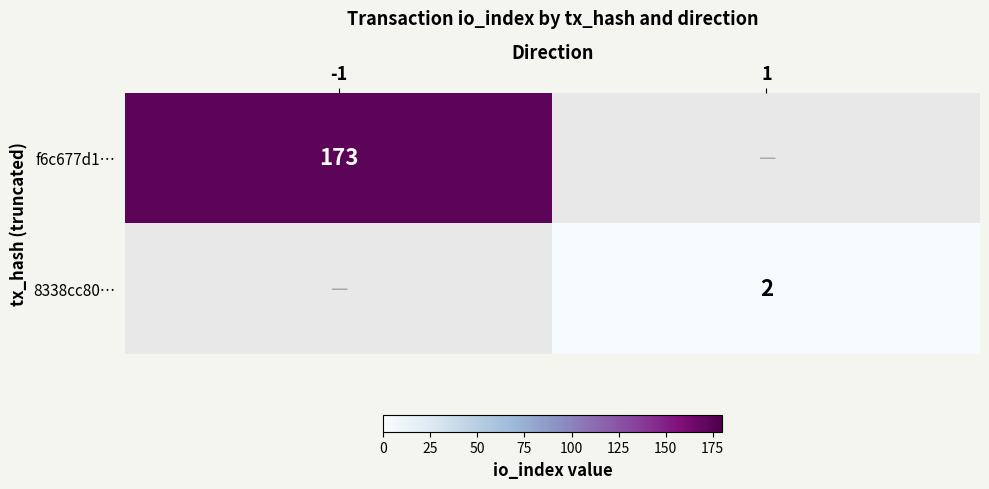

True or false: 8338cc80… has a value of 1 at 1.

False